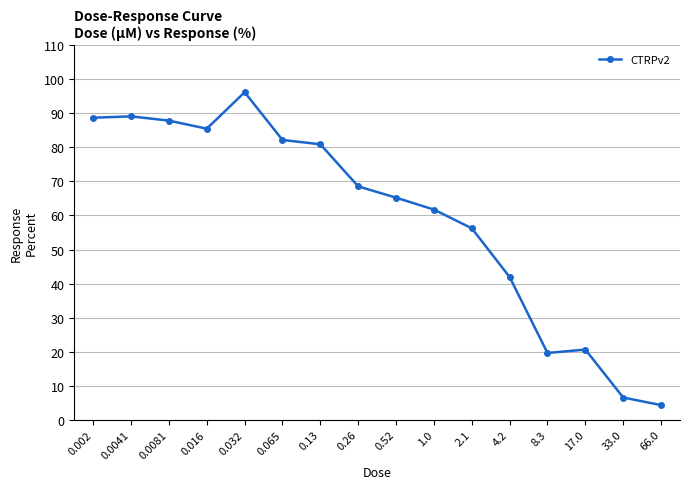

What is the average value?

59.7